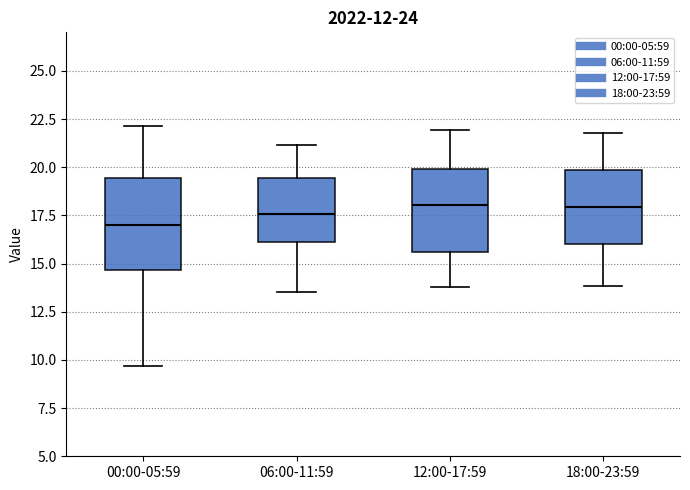

Reading left to right, transcribe this box plot: for each box, give where its median line is, the range the box spans, and where its two whiskers end, as read against the y-axis. The values are not printed on the chart, so give them approximately, as read against the axis.

00:00-05:59: median 17.0, box 14.5 to 19.5, whiskers 9.5 to 22.0
06:00-11:59: median 17.5, box 16.0 to 19.5, whiskers 13.5 to 21.0
12:00-17:59: median 18.0, box 15.5 to 20.0, whiskers 14.0 to 22.0
18:00-23:59: median 18.0, box 16.0 to 20.0, whiskers 14.0 to 22.0